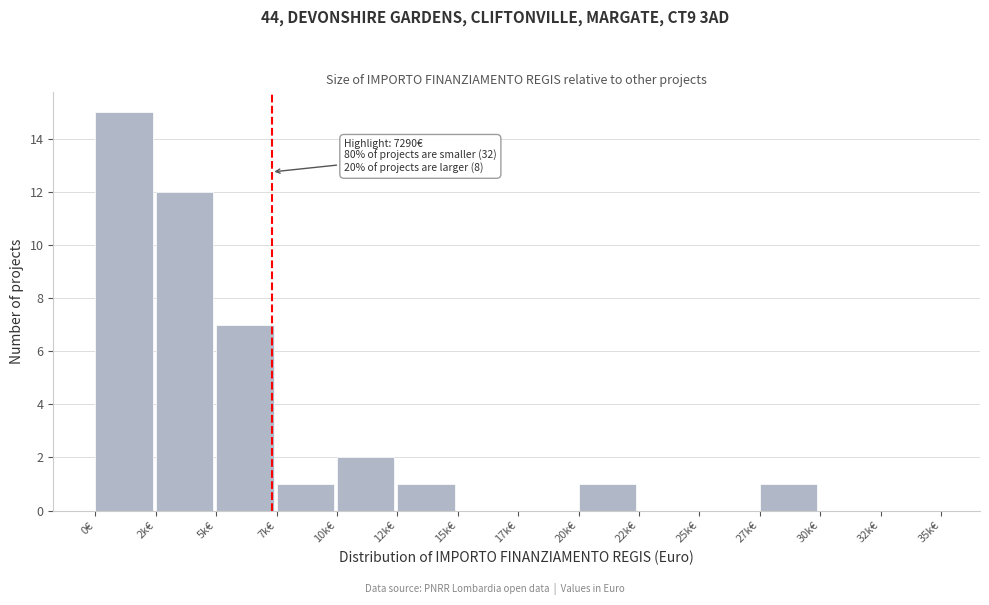

Reading right to left, transcribe all the data shown in this chart.

32k€=0	30k€=0	27k€=1	25k€=0	22k€=0	20k€=1	17k€=0	15k€=0	12k€=1	10k€=2	7k€=1	5k€=7	2k€=12	0€=15